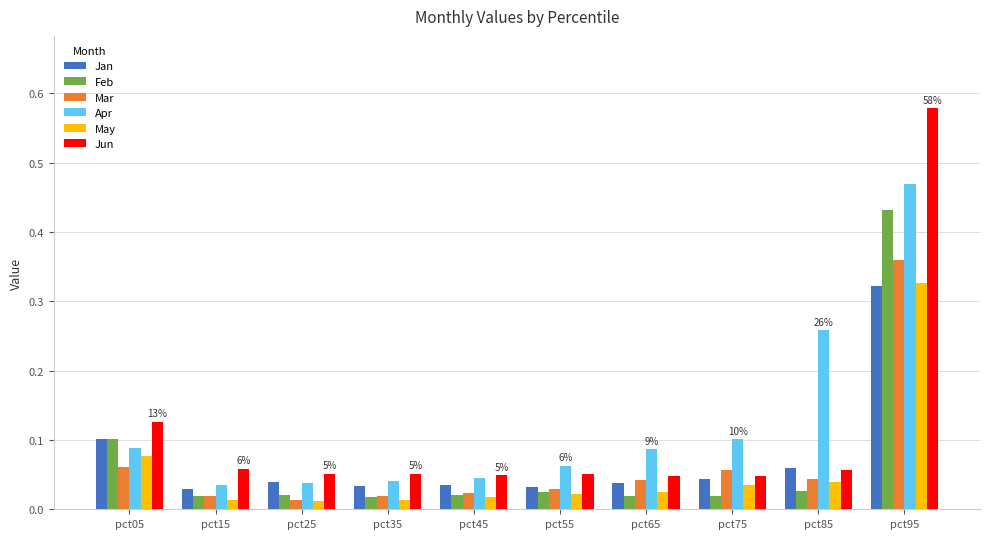

What is the sum of all Apr values?

1.2